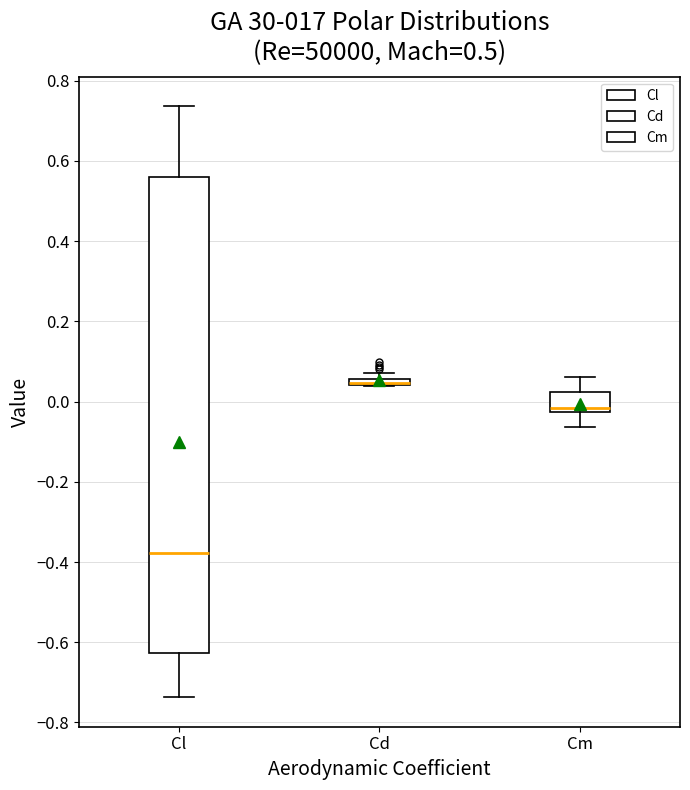

Which box is the tallest, from its lower edge to its upper edge?

Cl